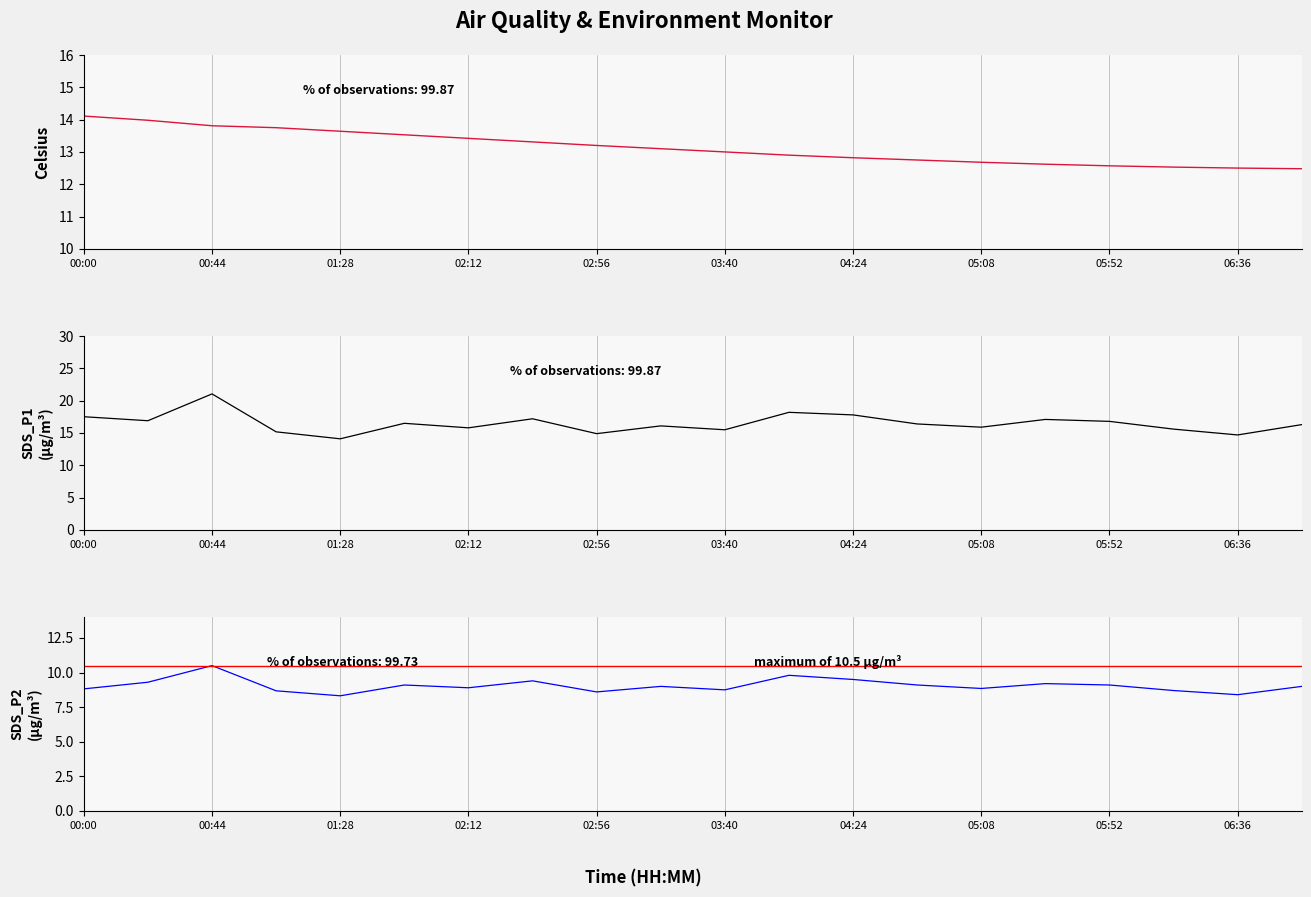

What is the greatest value displayed?

21.1